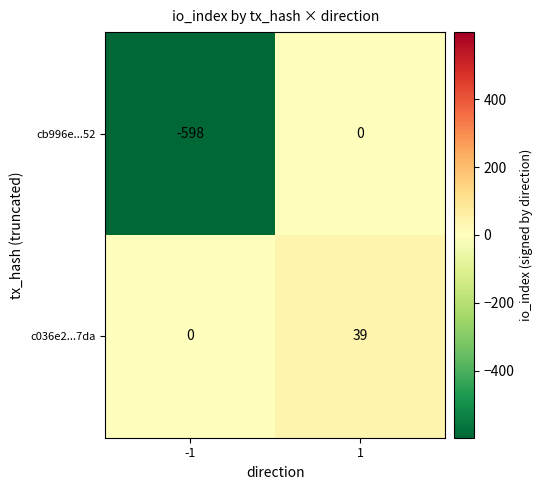

Which series has the largest range (max minus min)?

cb996e...52